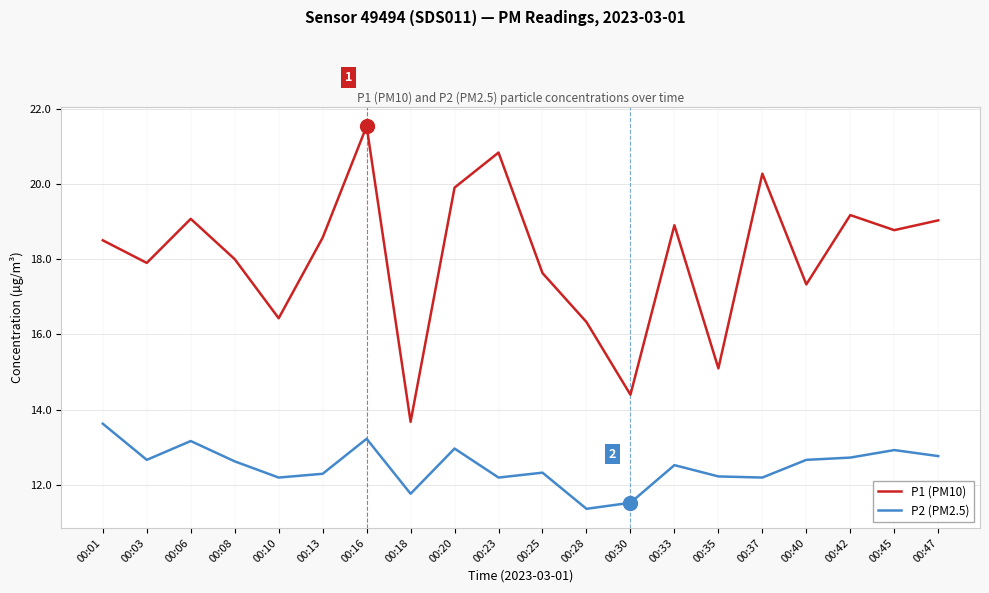

True or false: P2 (PM2.5) and P1 (PM10) intersect in this chart.

False